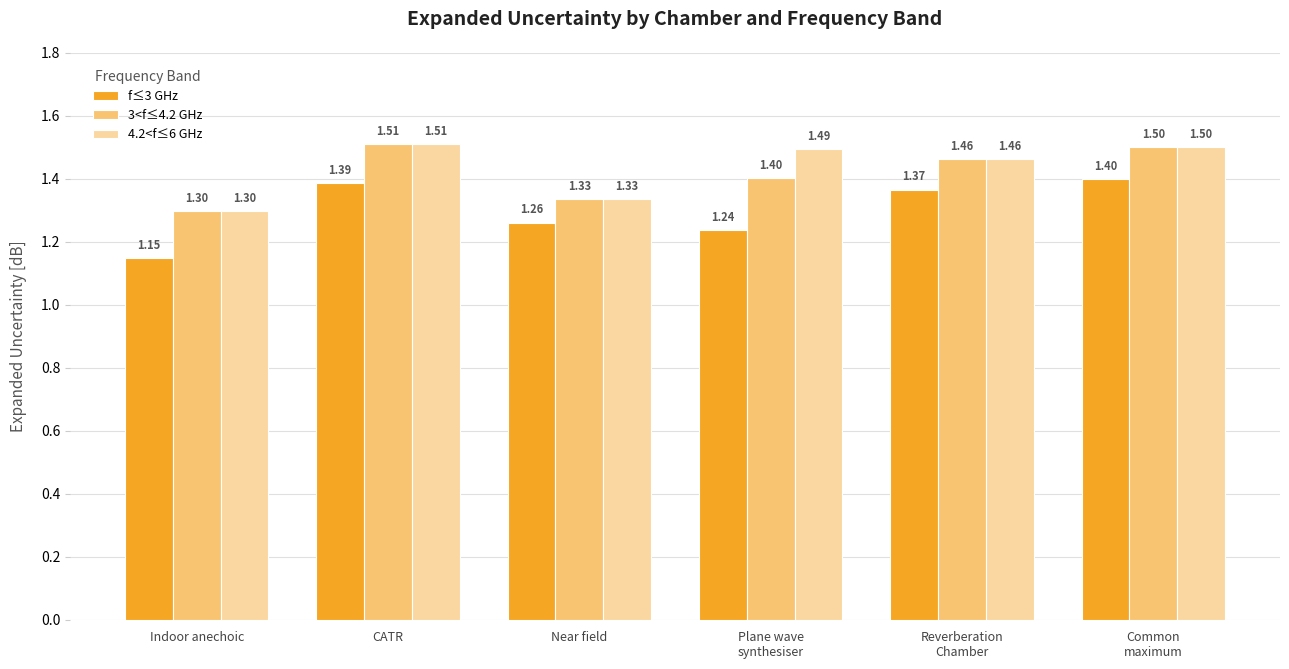

At how many categories does at least one series exceed 1?

6